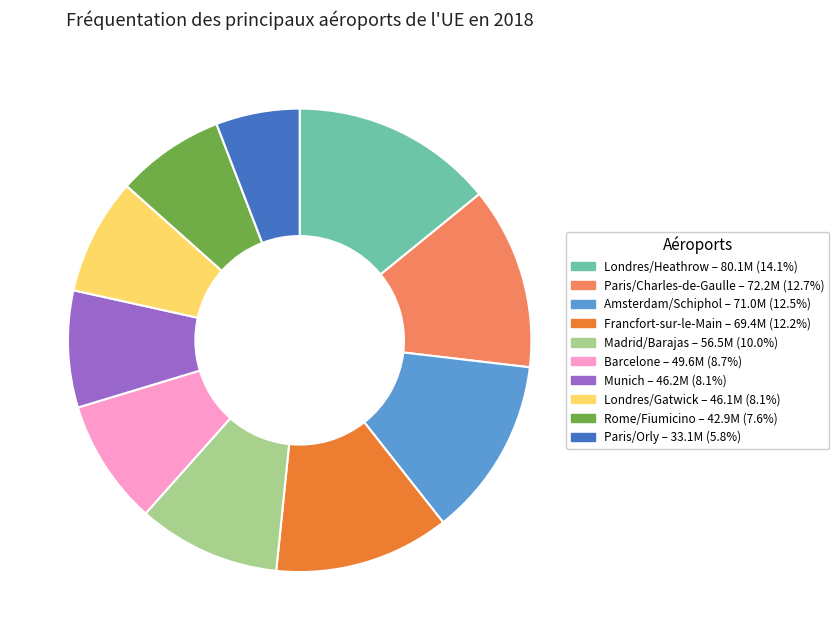

What is the smallest slice in the pie chart?

Paris/Orly